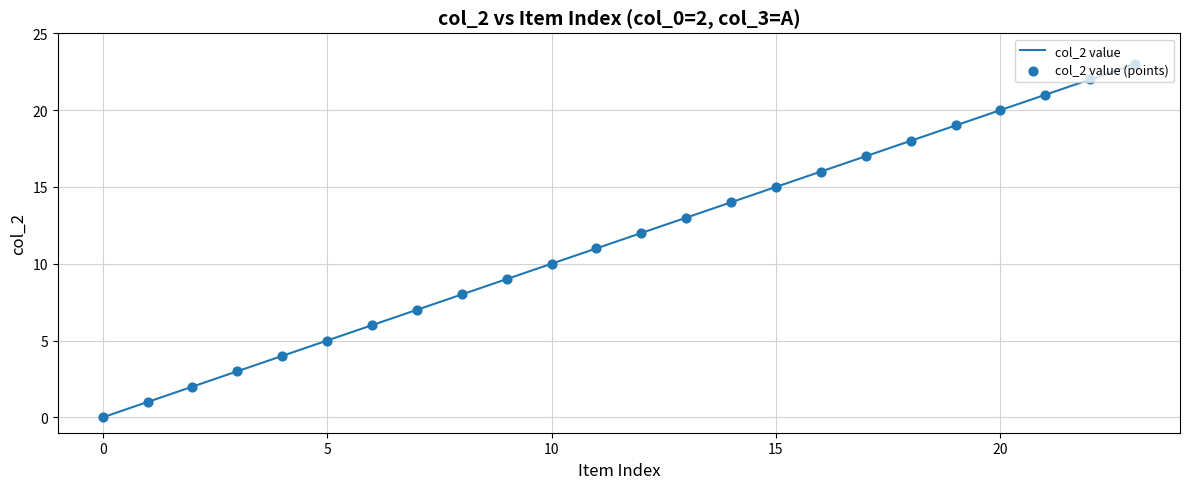

What is the greatest value displayed?

23